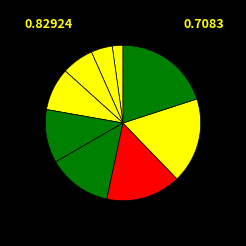

To the nearest percent, what is the average slice percentage?

11%